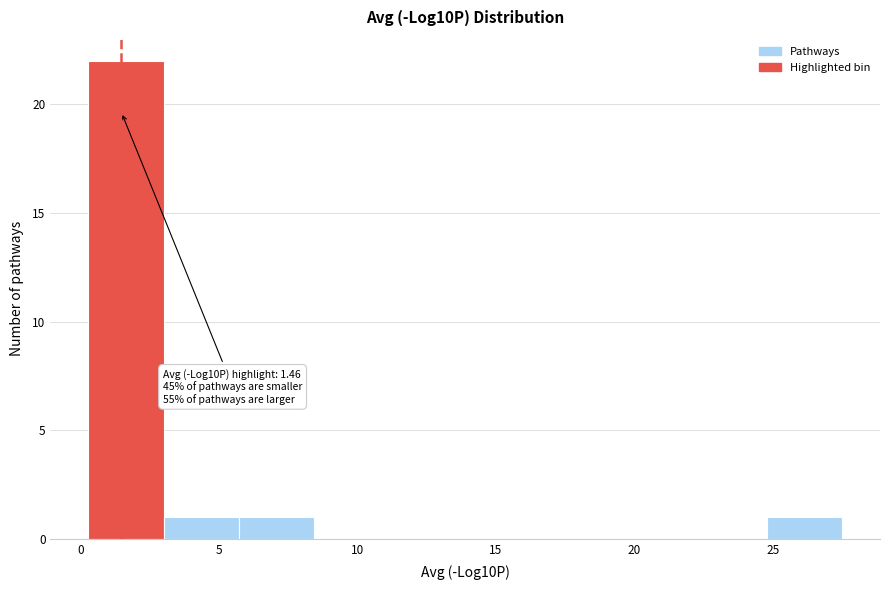

Which range on the x-axis has the tallest bar?

0.5 to 3.0